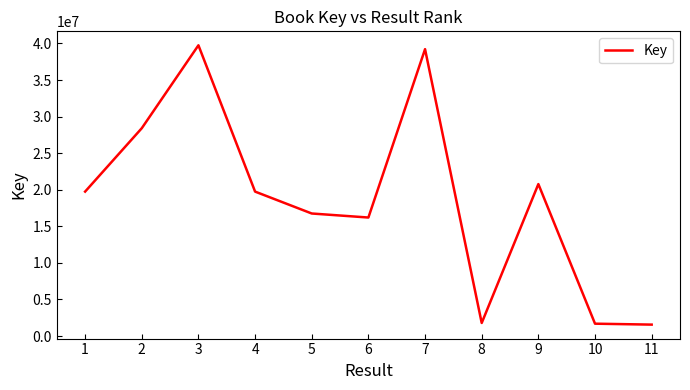

How many interior local peaks (higher than both neighbors) does the data have?

3